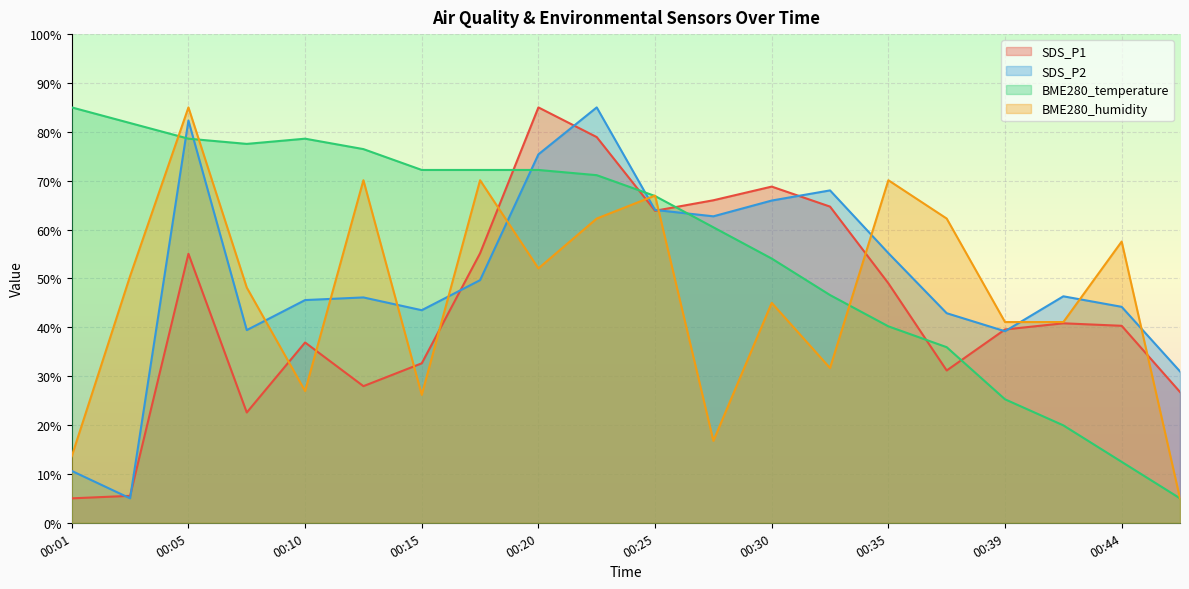

What is the greatest value displayed?

85.0